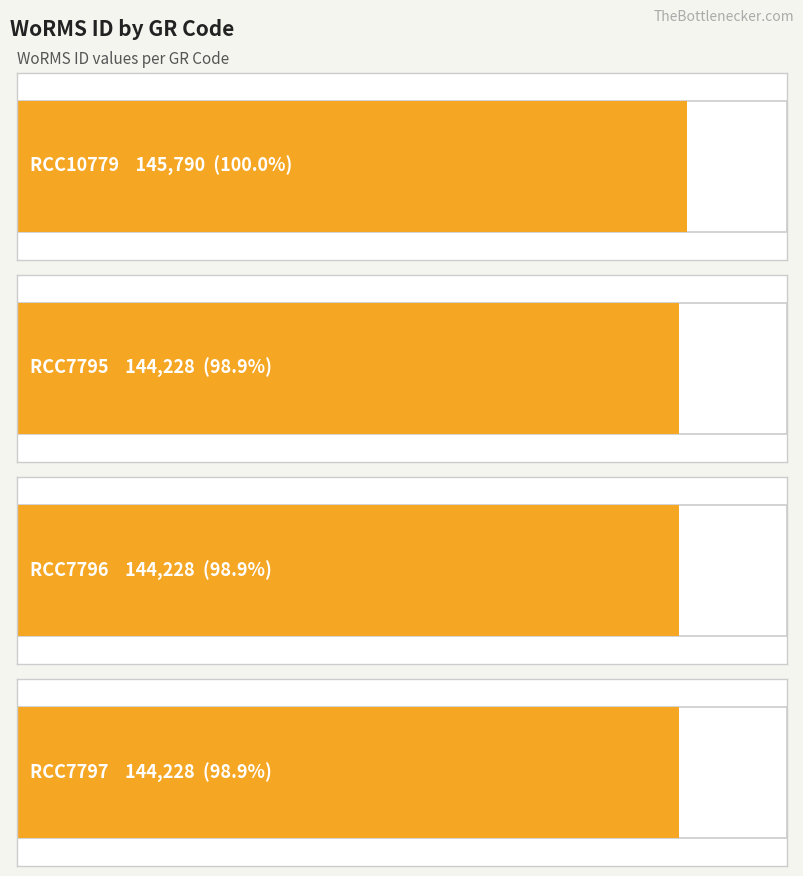

Reading left to right, extract all data points from this chart.

145790	144228	144228	144228